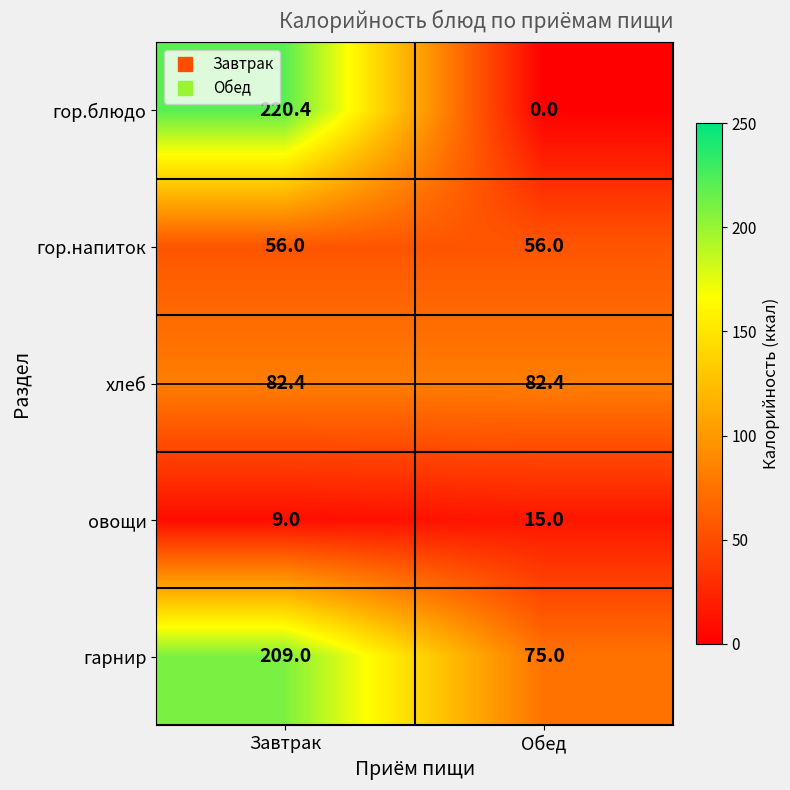

What is the approximate value of овощи at Завтрак?

9.0